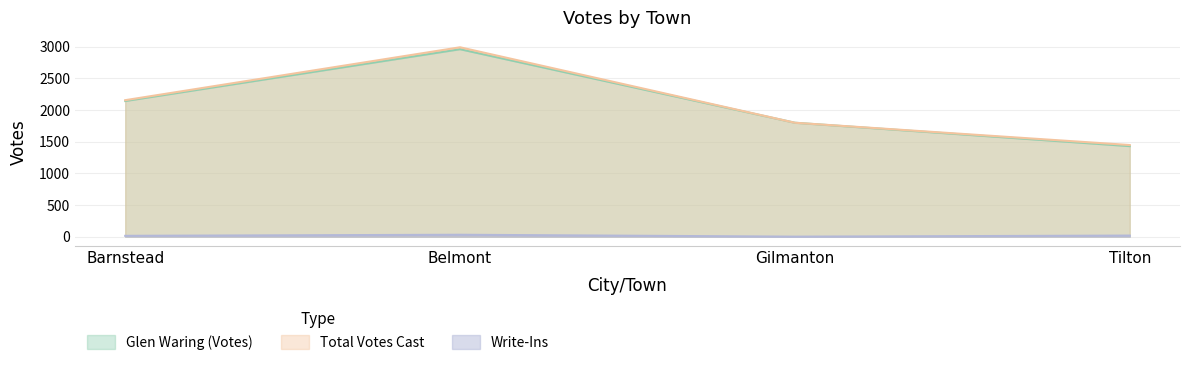

At which category does Write-Ins reach its first local peak?

Belmont